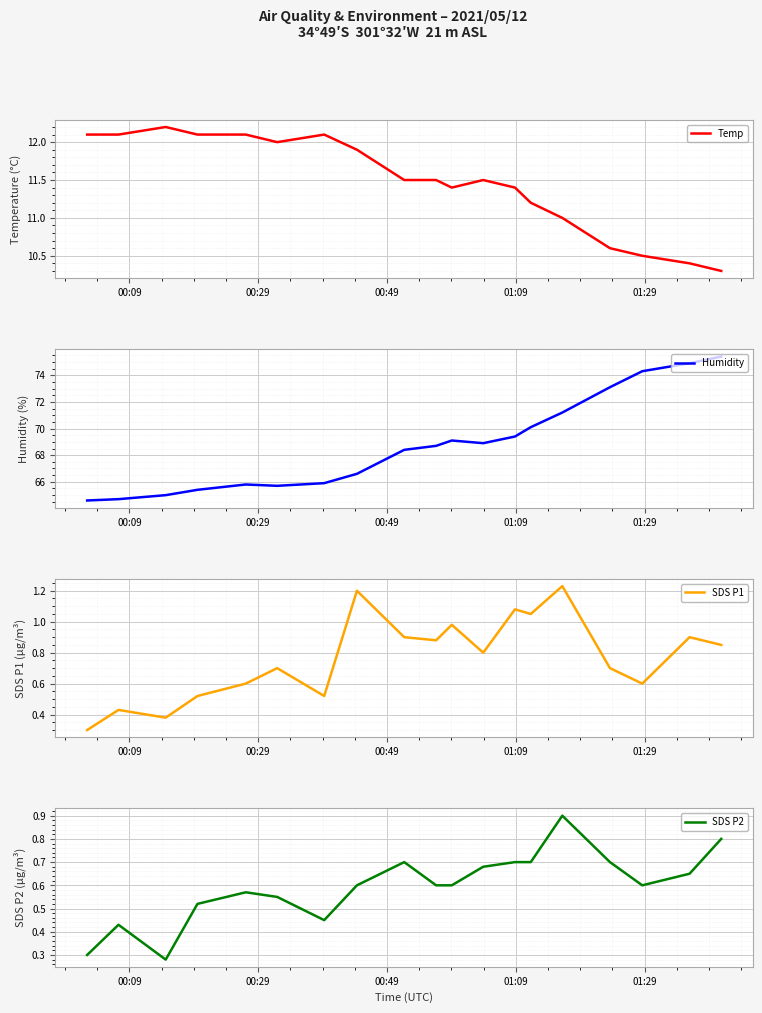

What is the lowest value of the Temp series?

10.3